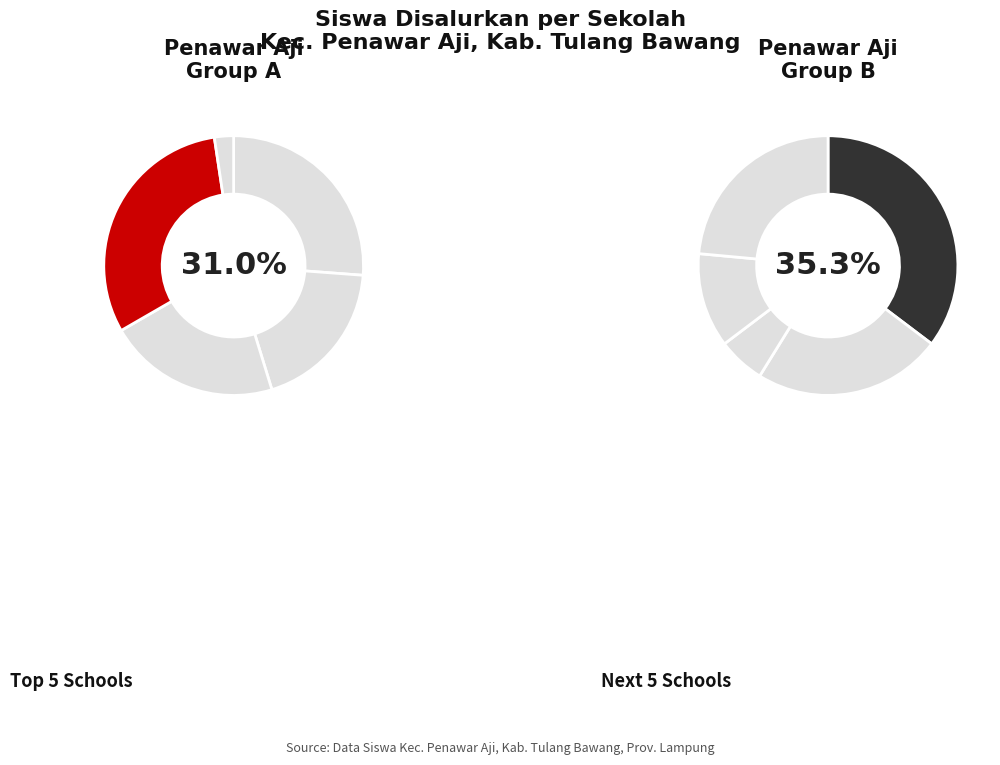

Does any single category account for the majority?

No